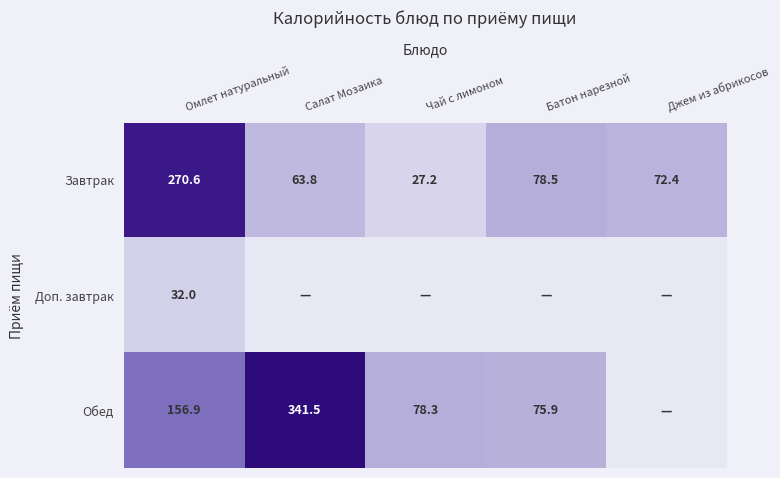

The value of Завтрак at Салат Мозаика is 16.8. True or false?

False